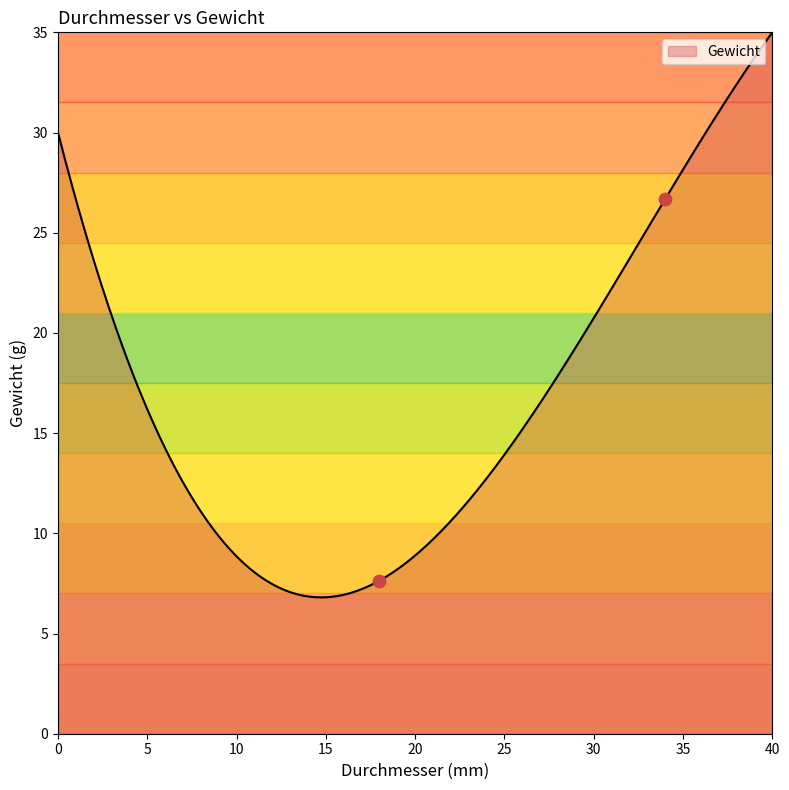

What is the change in value from 18.0 to 34.0?

+19.0